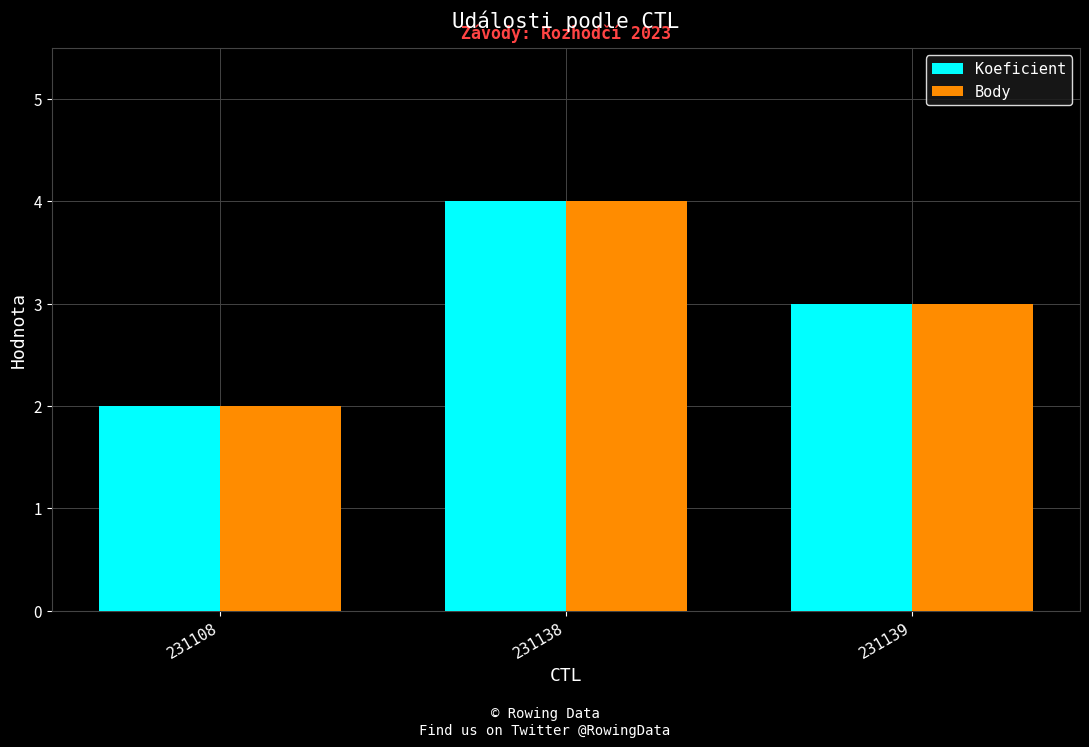

The value of Body at 231108 is 2. True or false?

True